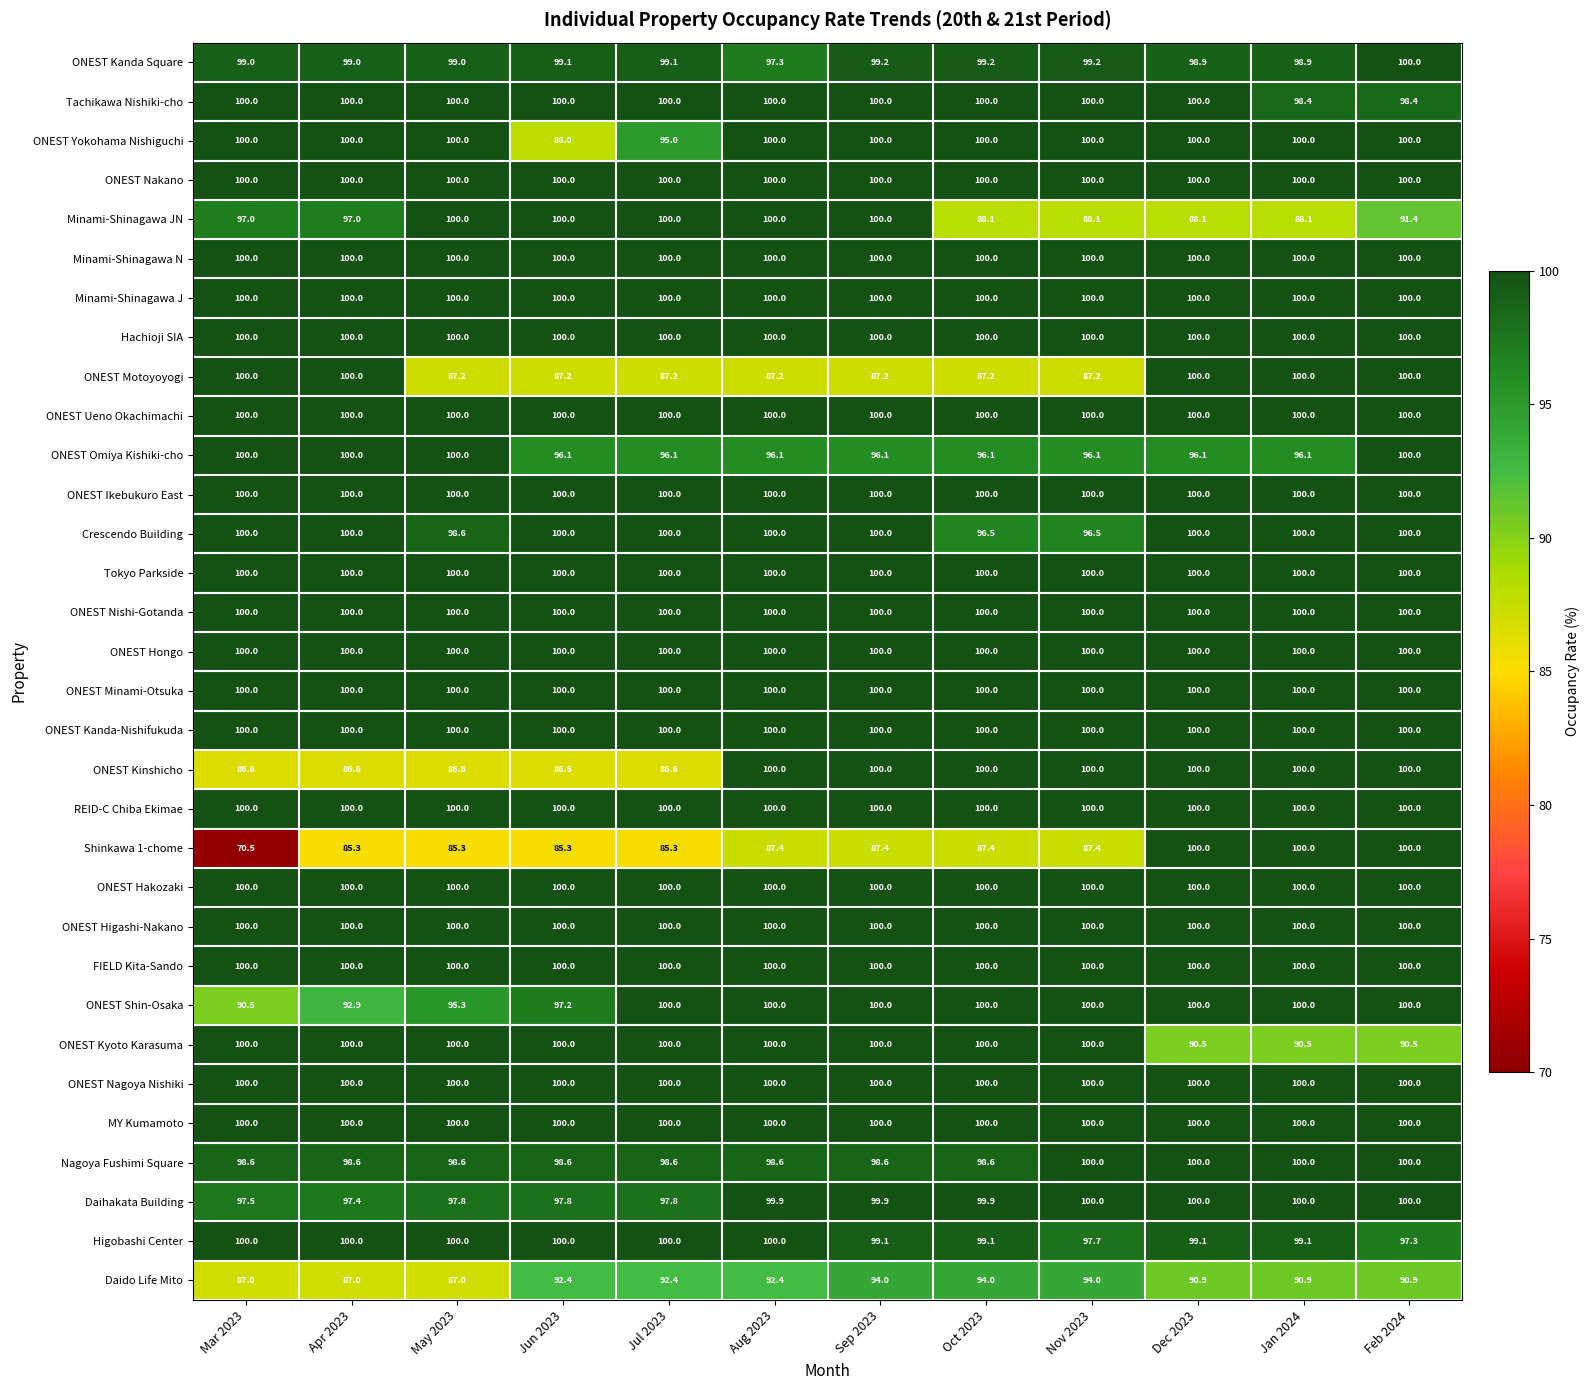

True or false: ONEST Motoyoyogi has a value of 100.0 at Dec 2023.

True